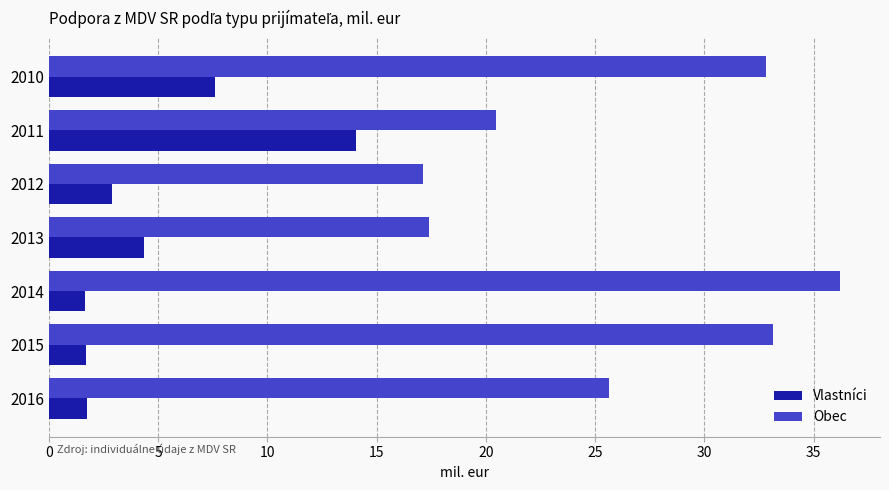

What is the approximate value of Vlastníci at 2016?

1.8